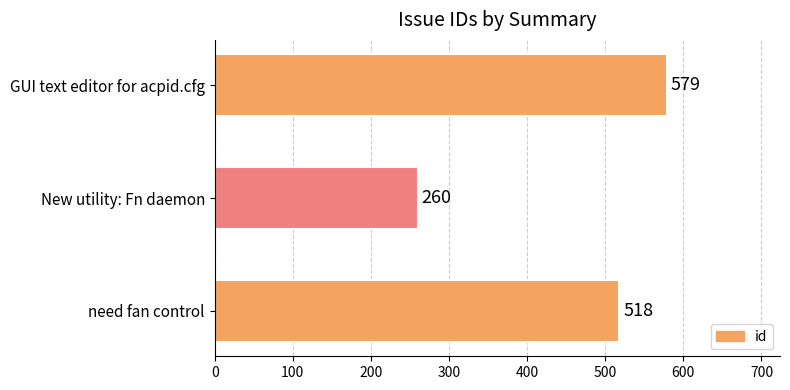

How many bars are there in total?

3